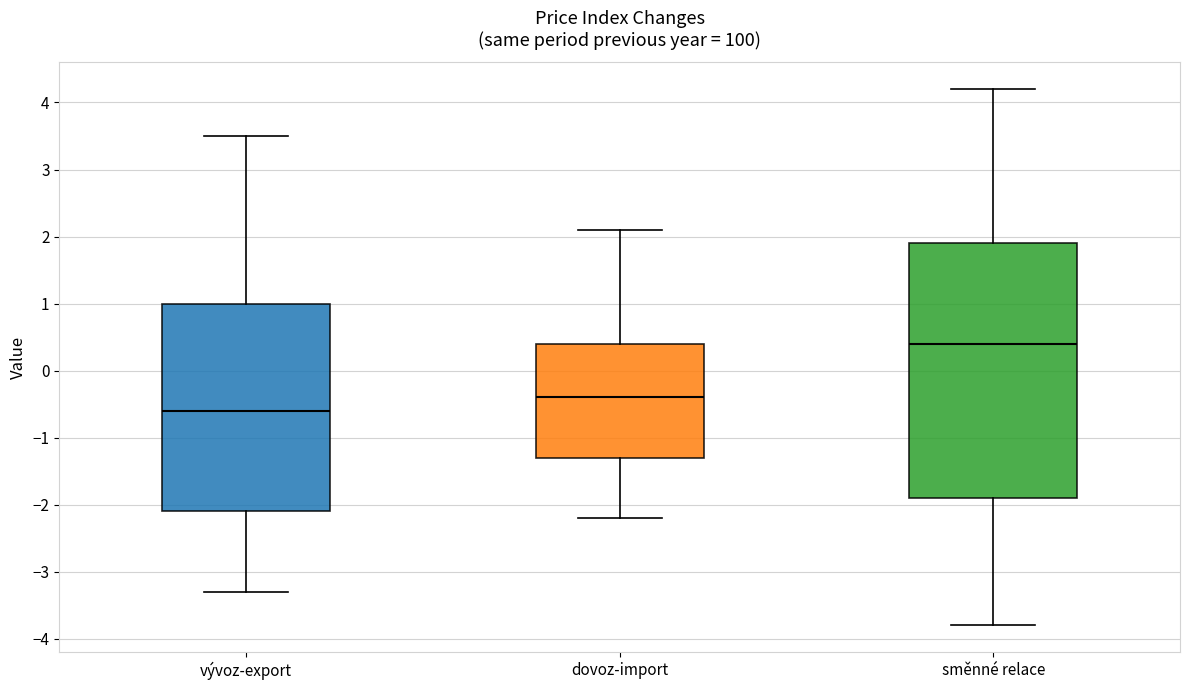

Which box is the tallest, from its lower edge to its upper edge?

směnné relace